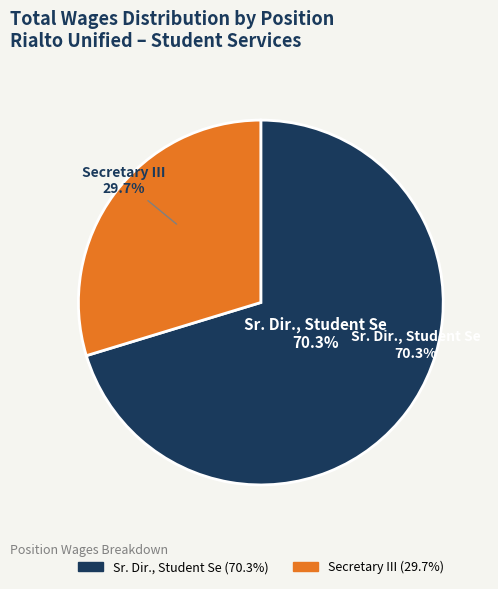

What is the change in value from Sr. Dir., Student Se to Secretary III?

-65488